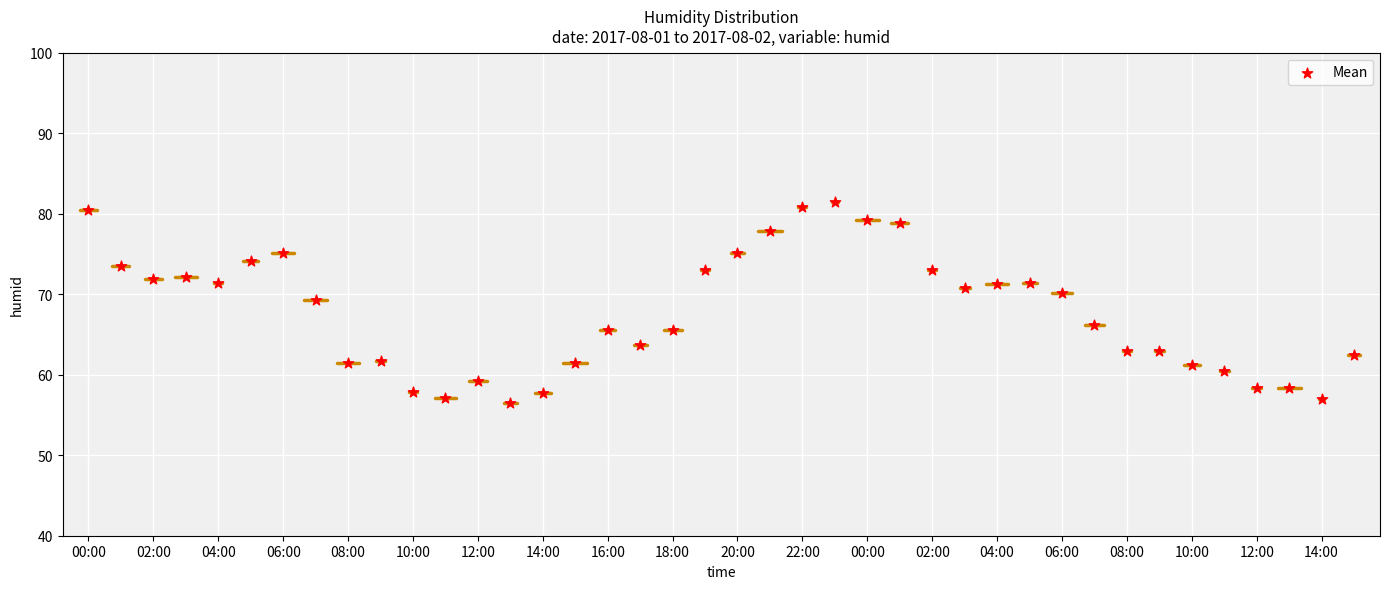

Between 20:00 and 02:00, which is larger?

20:00